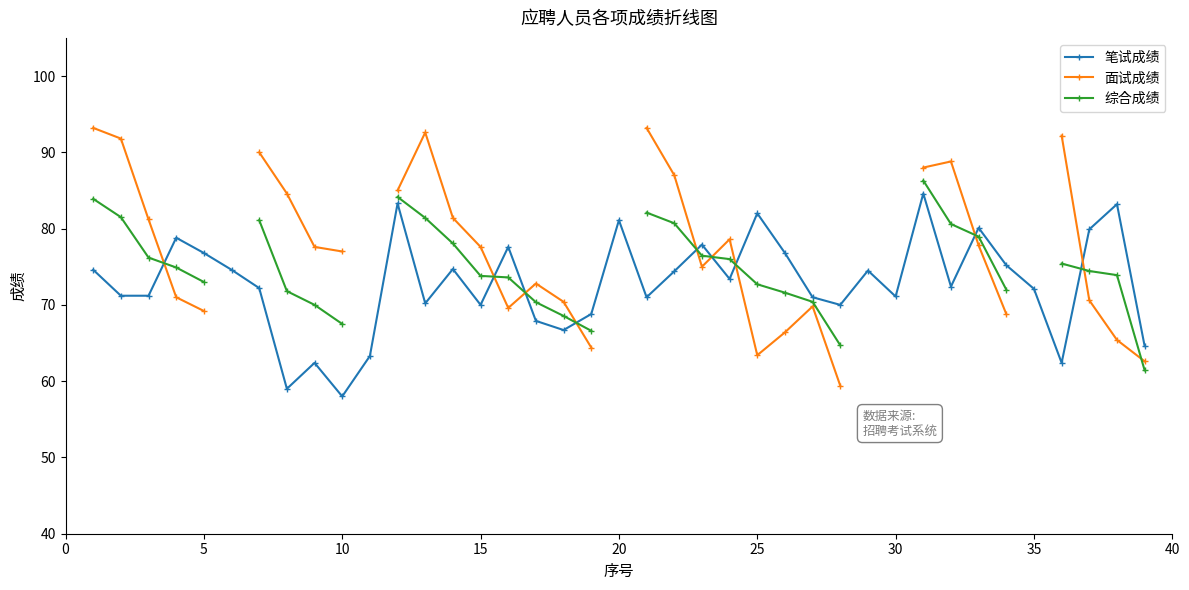

Which series has the largest total across all categories?

笔试成绩